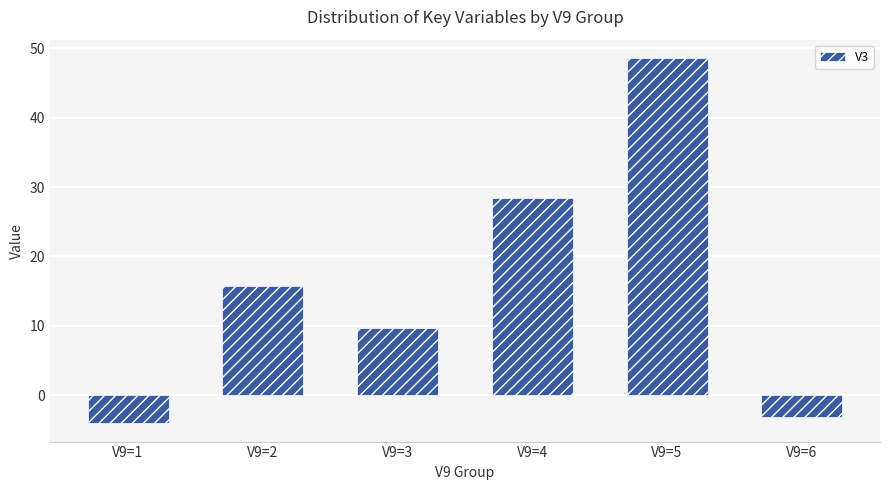

The chart shows a value of -4.0 at V9=1. True or false?

True